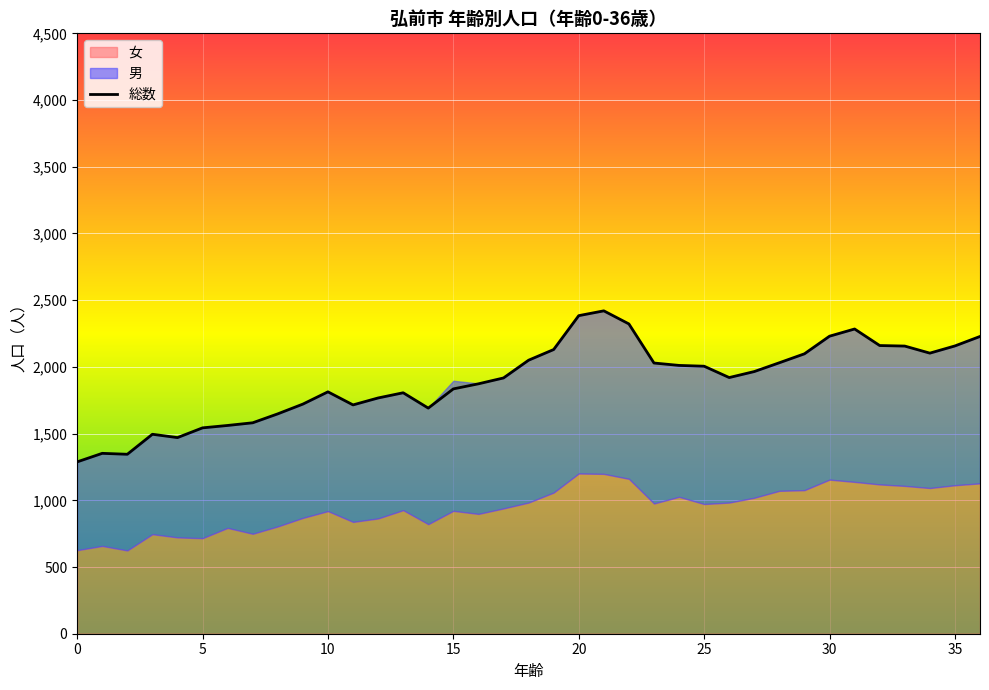

How many values are below 1920?

18